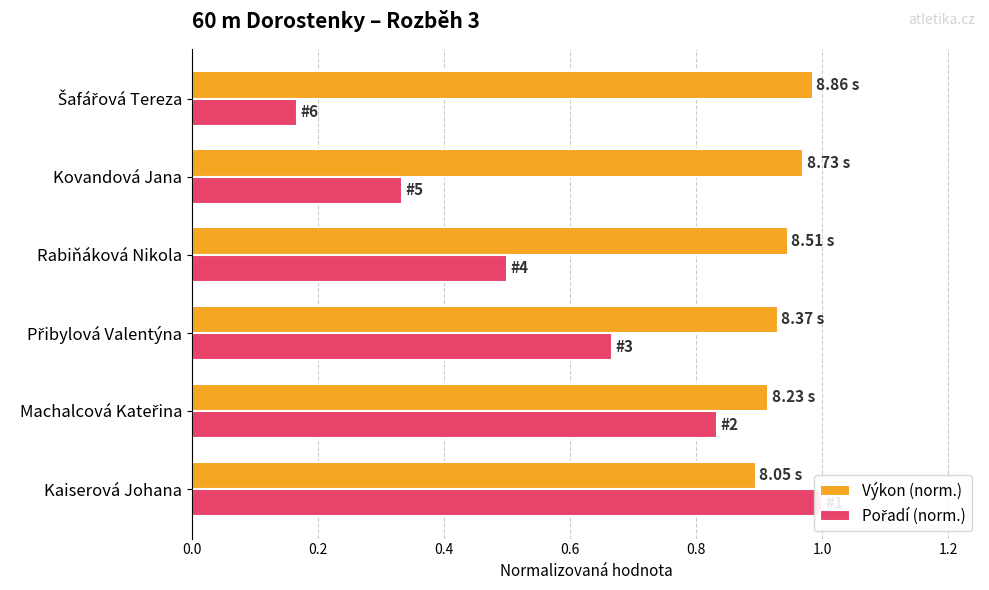

Rank the series at Machalcová Kateřina from lowest to highest value.

Pořadí (norm.), Výkon (norm.)